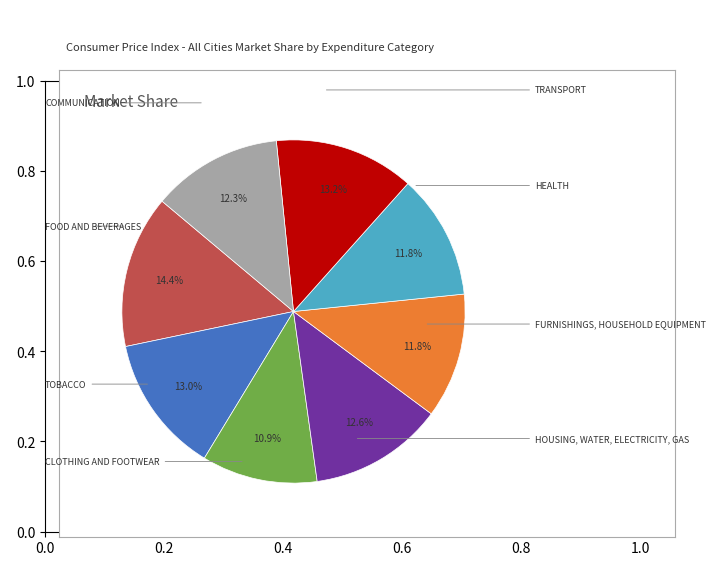

Is there any slice that represents more than half of the pie?

No